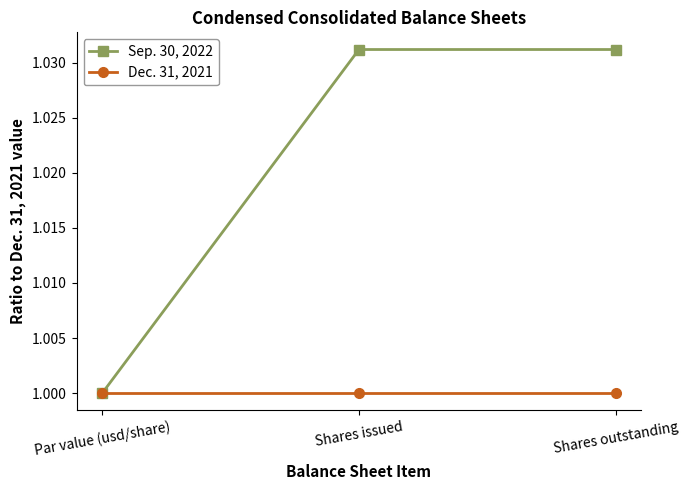

Which series has the largest range (max minus min)?

Sep. 30, 2022